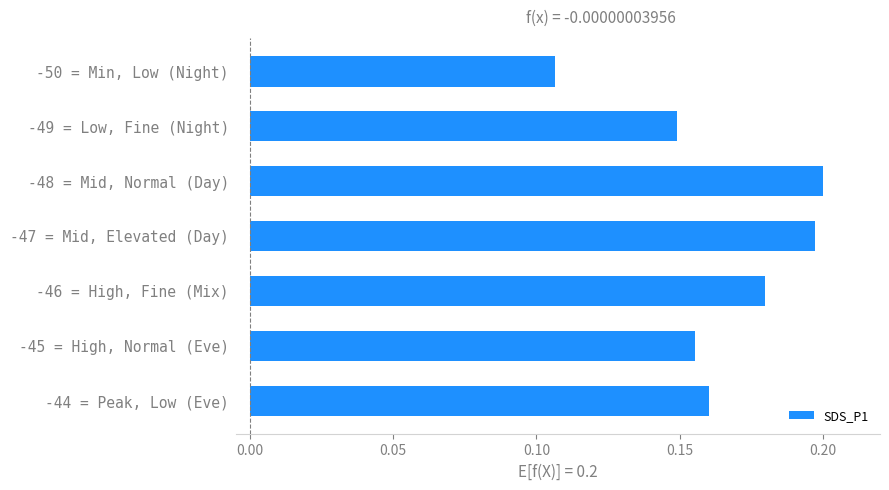

What is the change in value from -50 = Min, Low (Night) to -44 = Peak, Low (Eve)?

+0.1